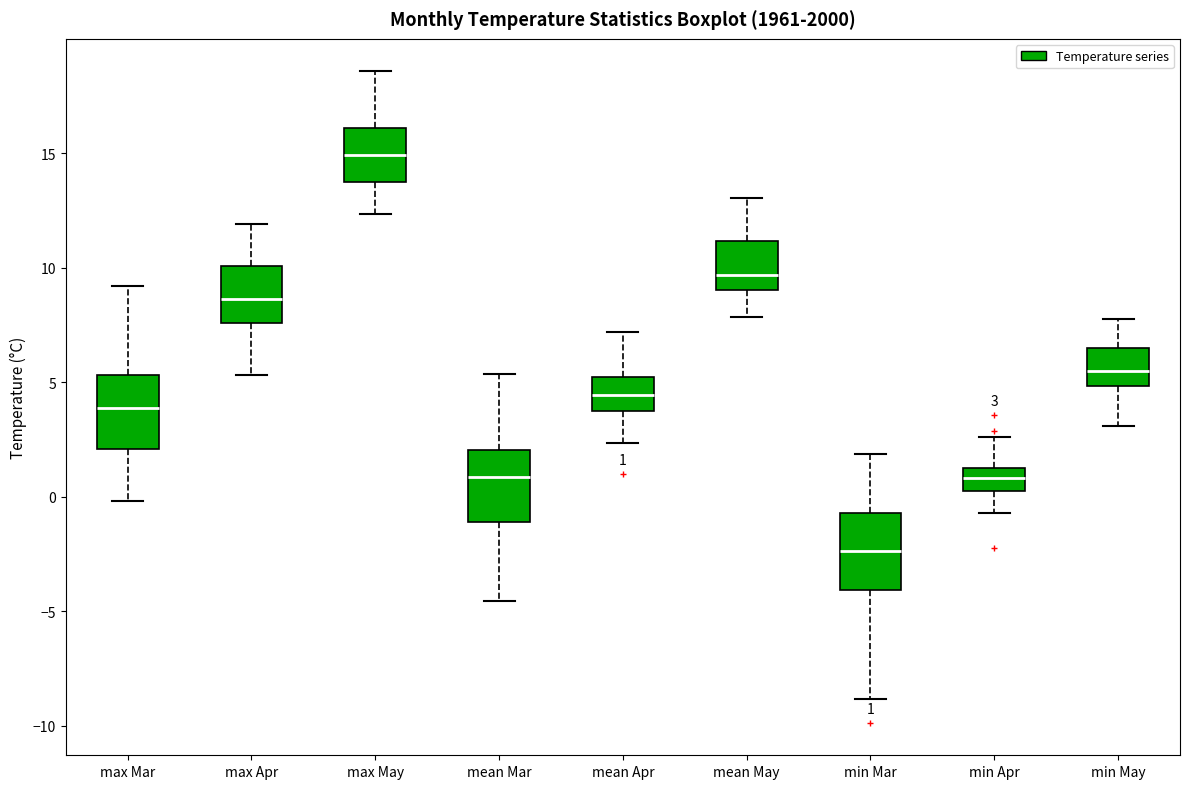

Which box's median line is the lowest?

min Mar